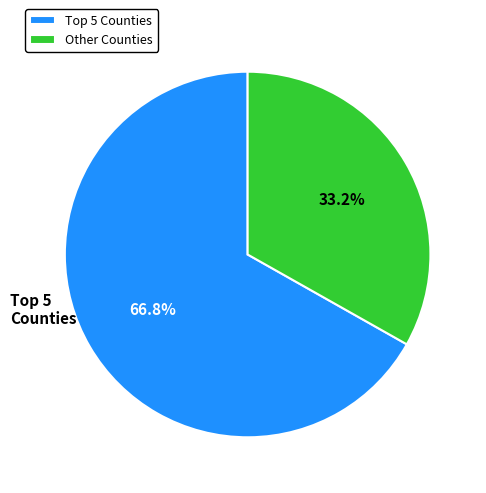

Is there a majority slice in this chart?

Yes